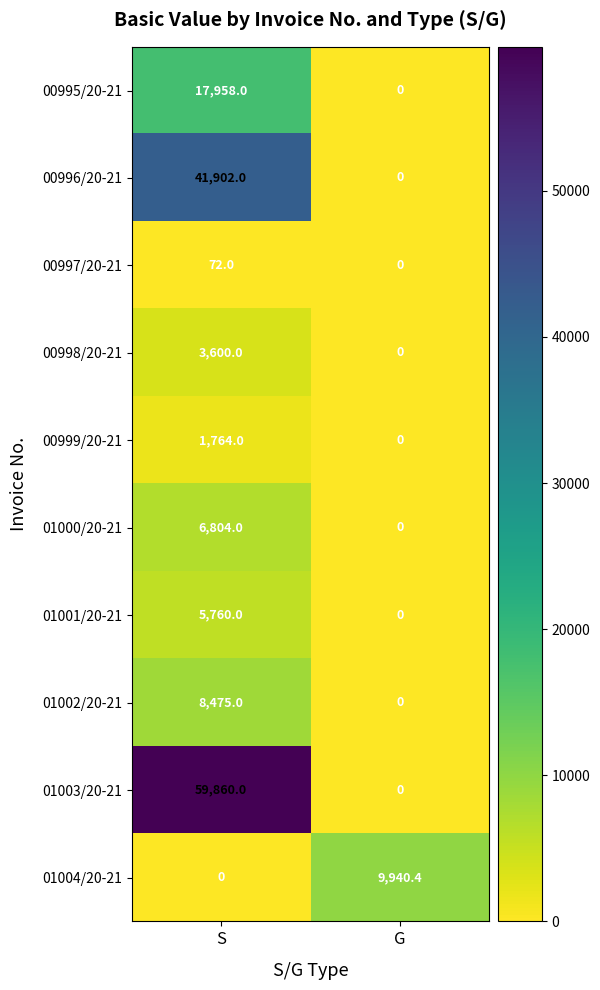

How many data points does each series have?

2